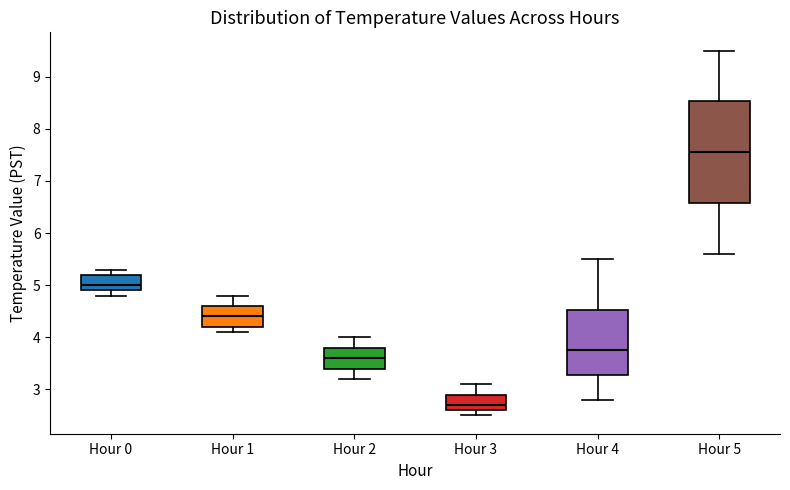

Reading left to right, transcribe this box plot: for each box, give where its median line is, the range the box spans, and where its two whiskers end, as read against the y-axis. The values are not printed on the chart, so give them approximately, as read against the axis.

Hour 0: median 5.0, box 4.9 to 5.2, whiskers 4.8 to 5.3
Hour 1: median 4.4, box 4.2 to 4.6, whiskers 4.1 to 4.8
Hour 2: median 3.6, box 3.4 to 3.8, whiskers 3.2 to 4.0
Hour 3: median 2.7, box 2.6 to 2.9, whiskers 2.5 to 3.1
Hour 4: median 3.8, box 3.3 to 4.5, whiskers 2.8 to 5.5
Hour 5: median 7.6, box 6.6 to 8.5, whiskers 5.6 to 9.5